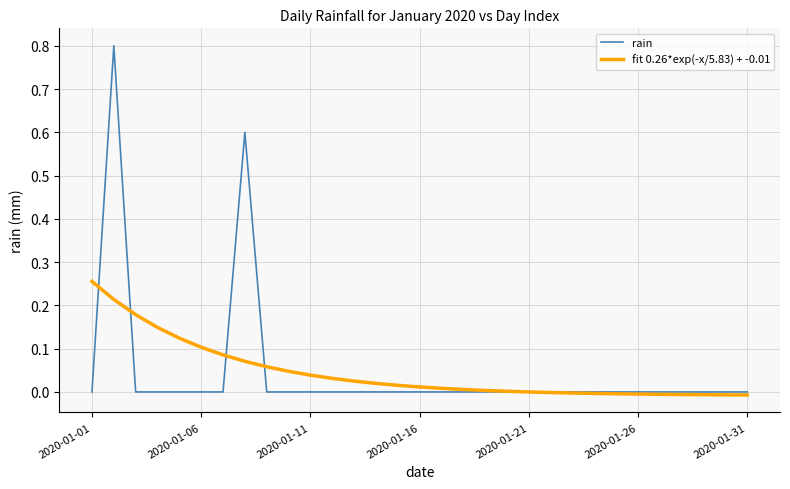

What is the greatest value displayed?

0.8